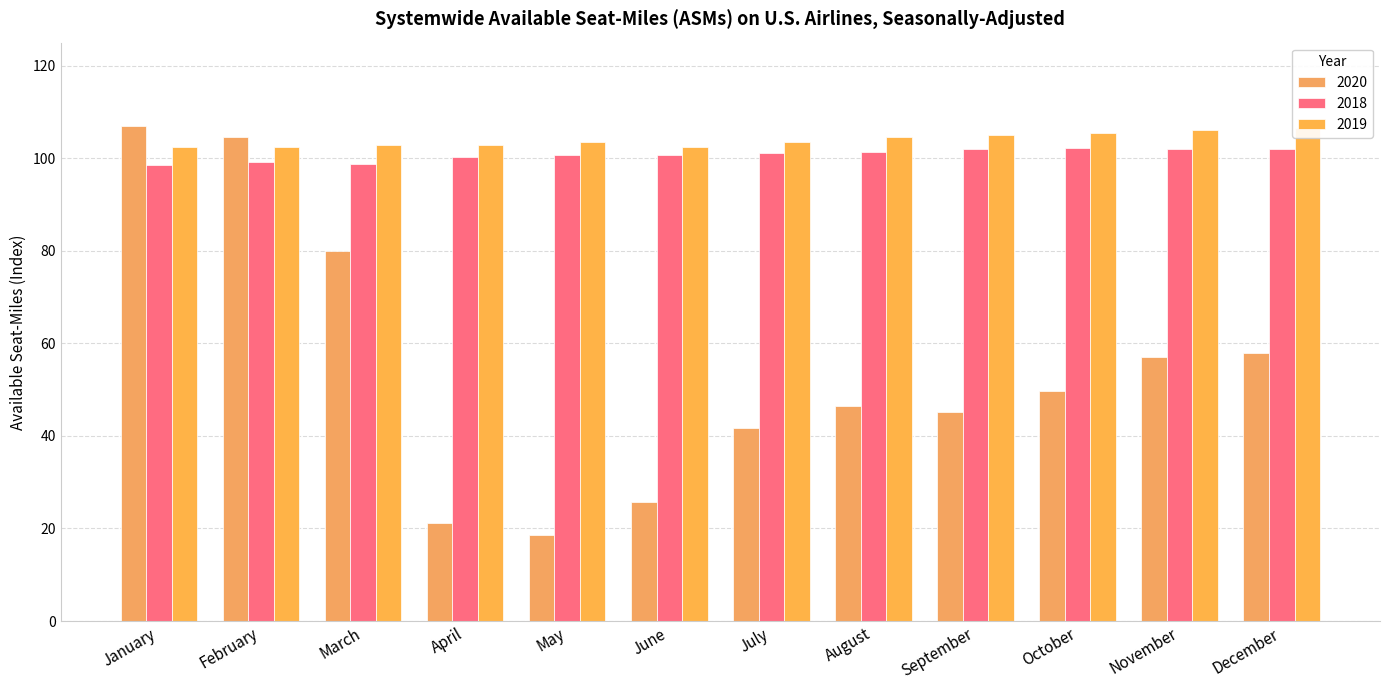

How many values in the 2019 series are below 103?

5